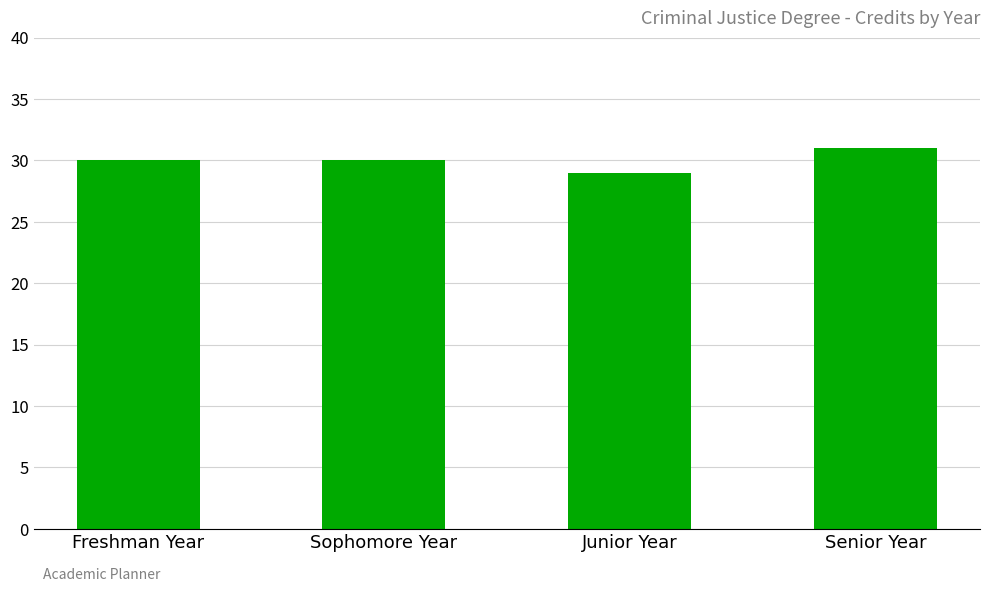

What is the value of the 4th bar from the left?

31